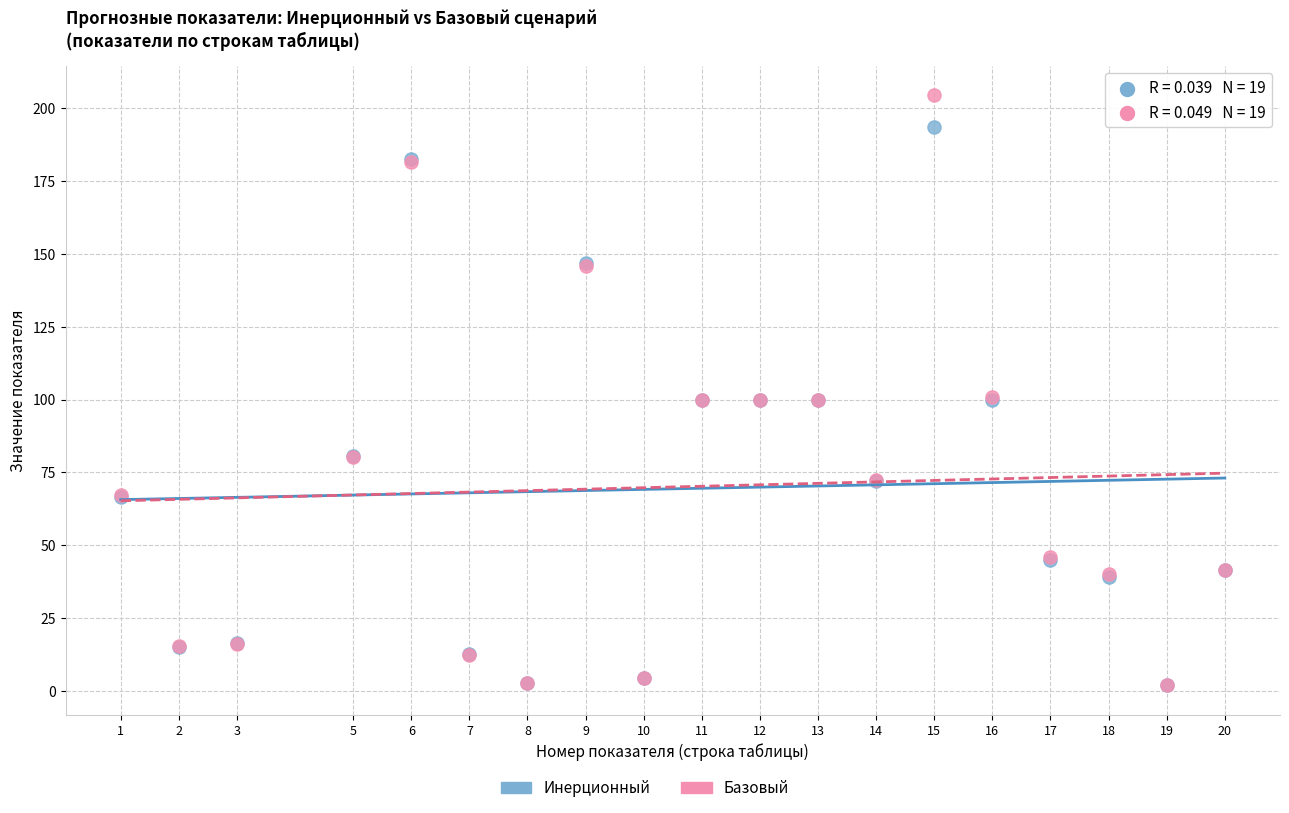

Which series has the widest spread of Y values?

Базовый